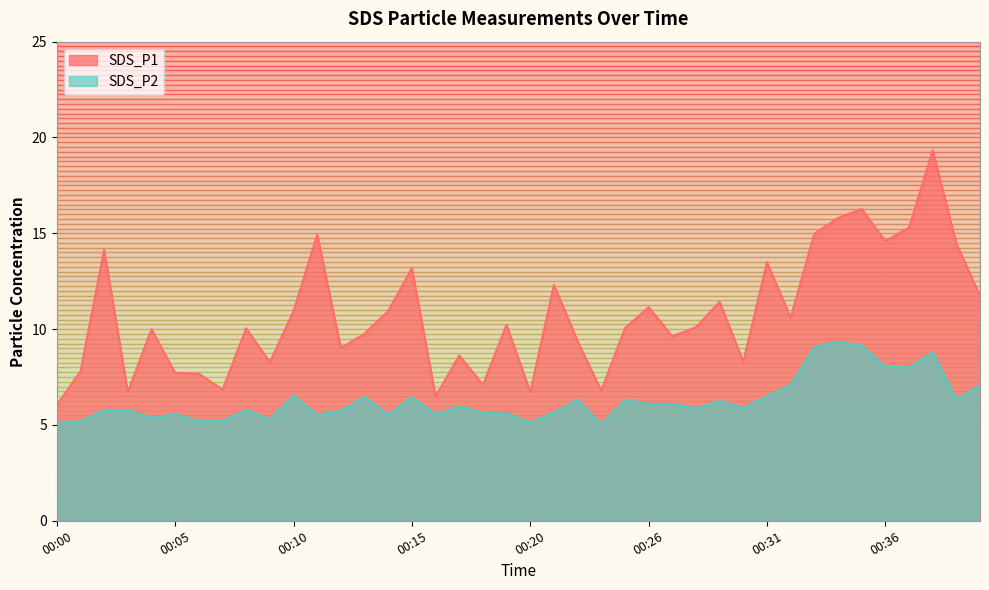

How many distinct data groups are displayed?

2